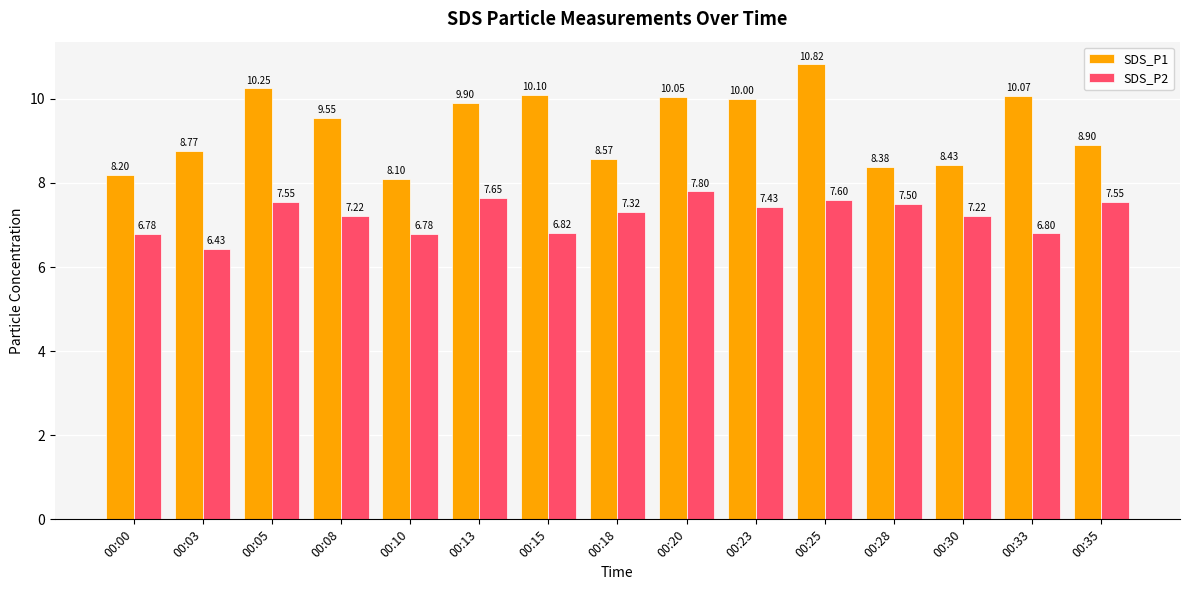

Which series has the largest range (max minus min)?

SDS_P1